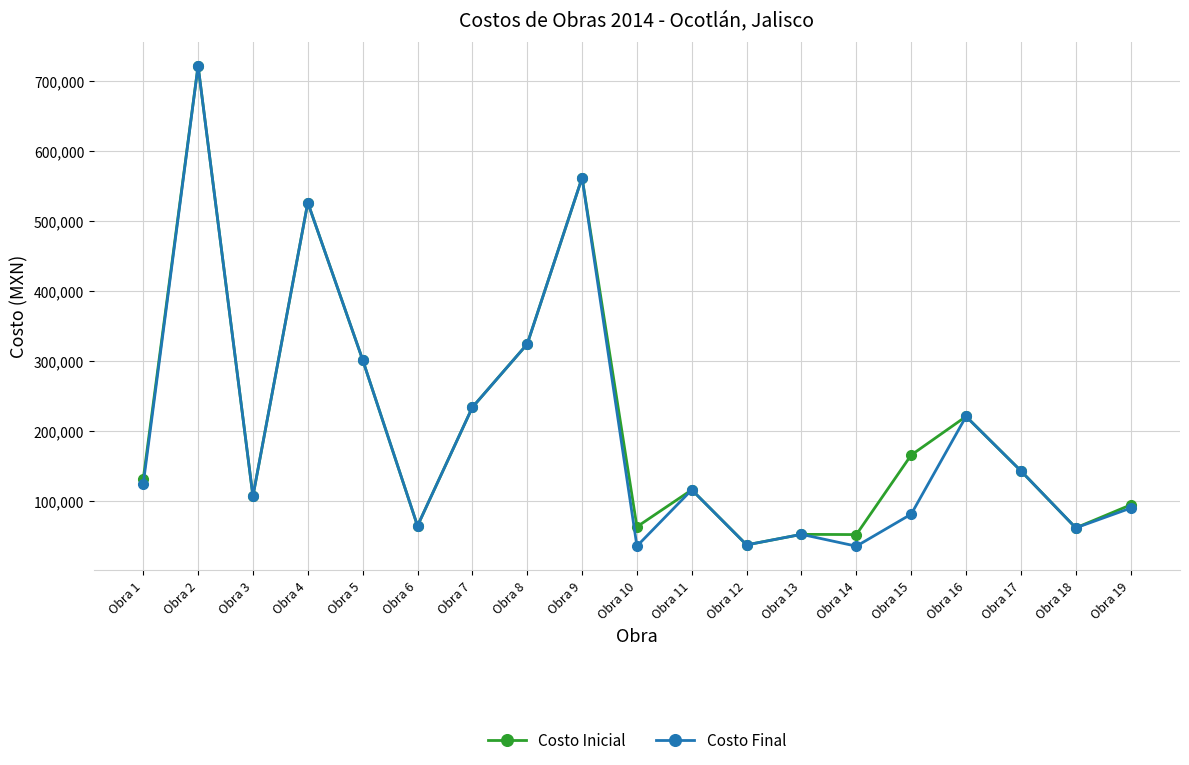

Where is Costo Final nearest to the value 378345?

Obra 8